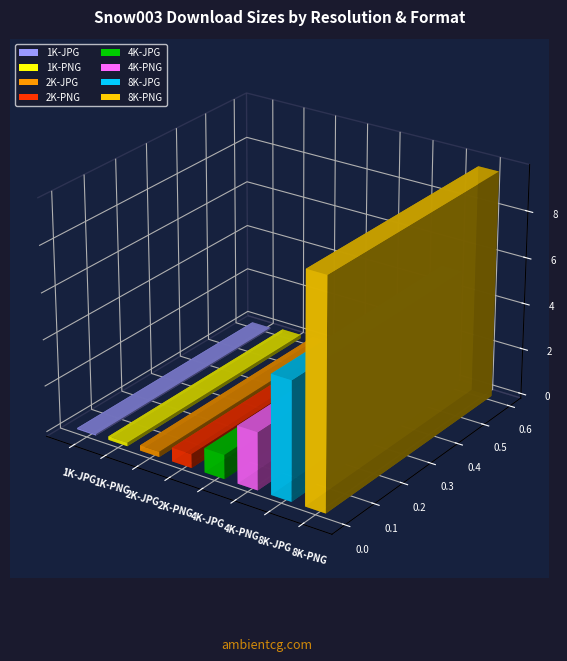

Which label corresponds to the largest value in the chart?

8K-PNG